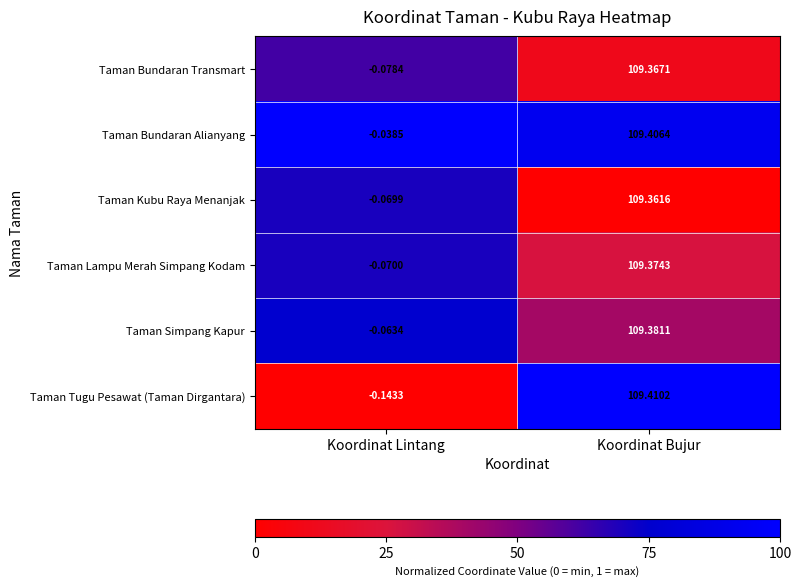

Rank the series at Koordinat Lintang from lowest to highest value.

Taman Tugu Pesawat (Taman Dirgantara), Taman Bundaran Transmart, Taman Lampu Merah Simpang Kodam, Taman Kubu Raya Menanjak, Taman Simpang Kapur, Taman Bundaran Alianyang